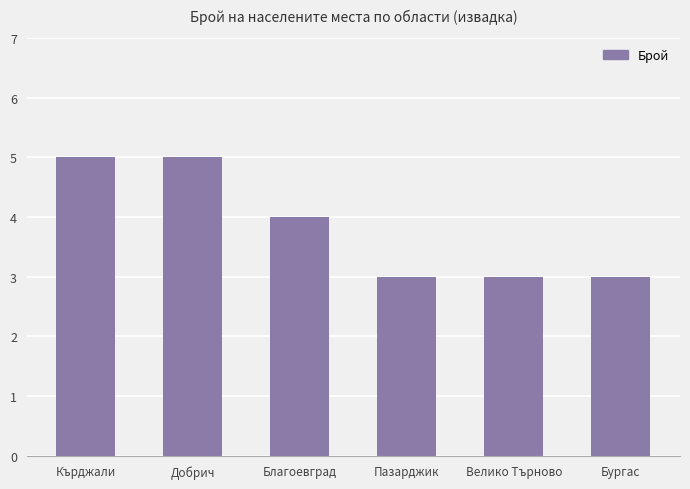

At which label is the value closest to 4?

Благоевград